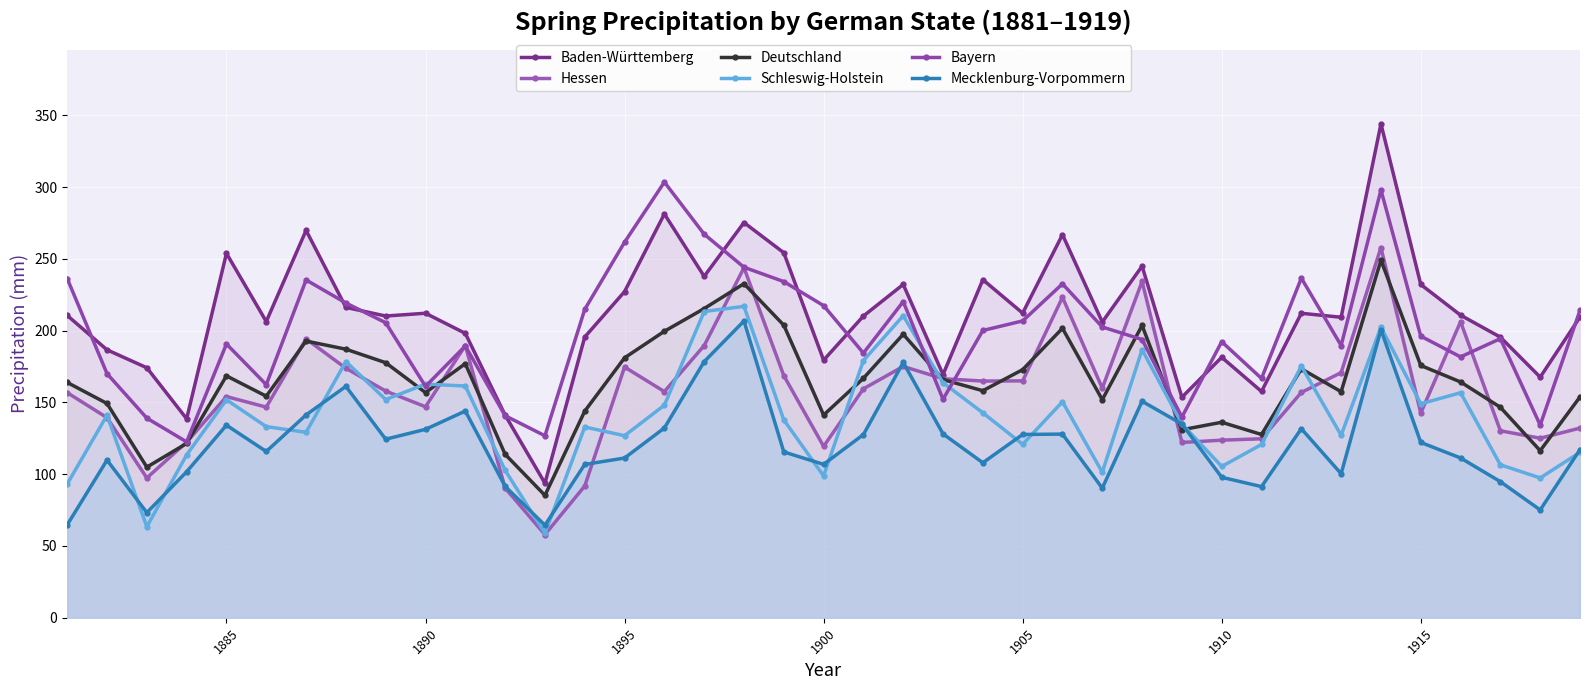

How many lines are shown in the chart?

6